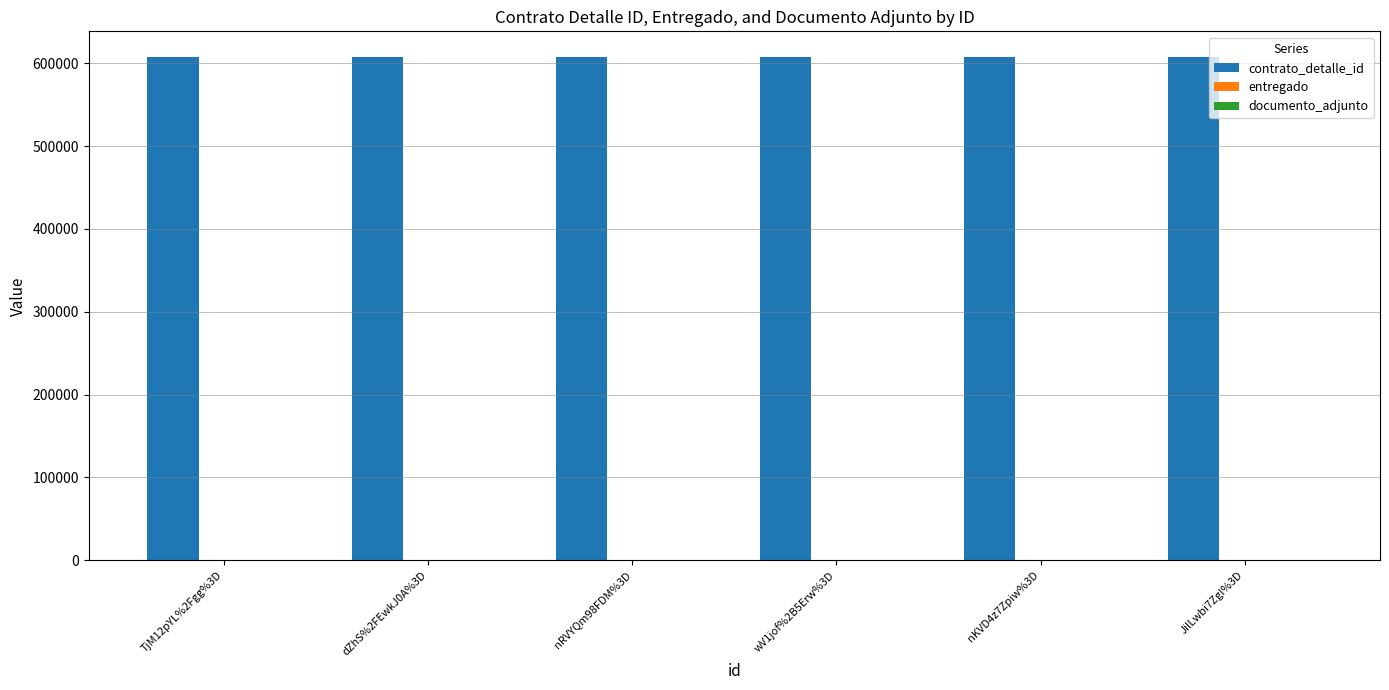

How many series are shown in this chart?

3